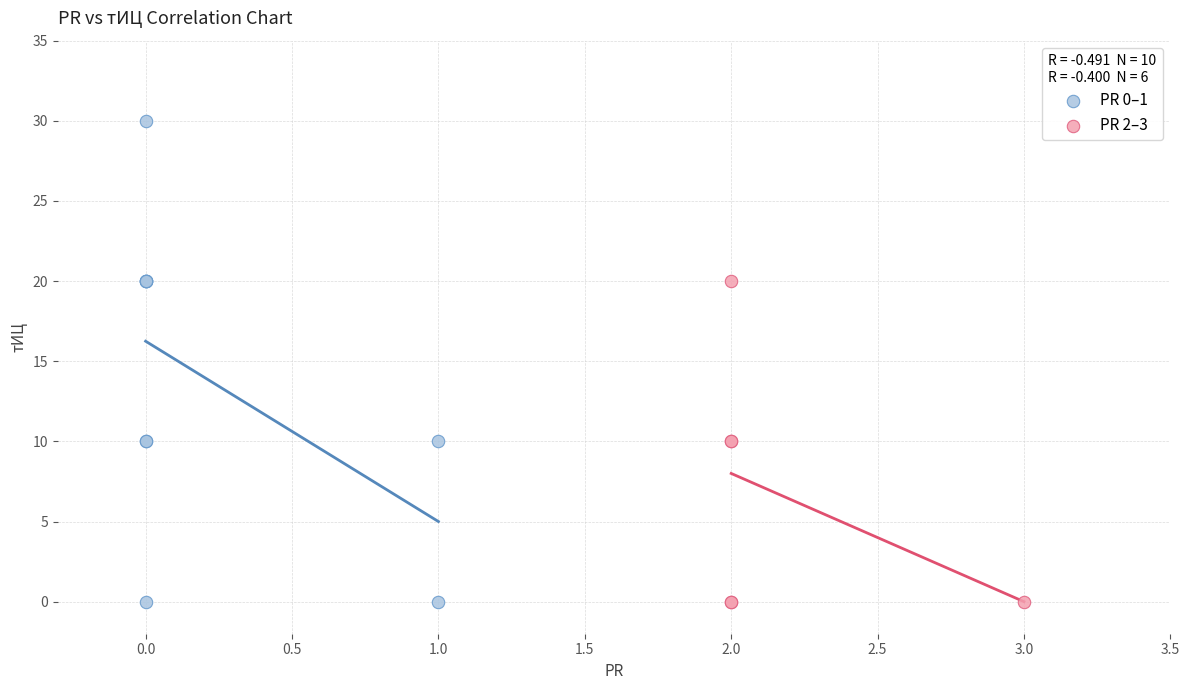

Which series reaches the maximum Y coordinate?

PR 0–1